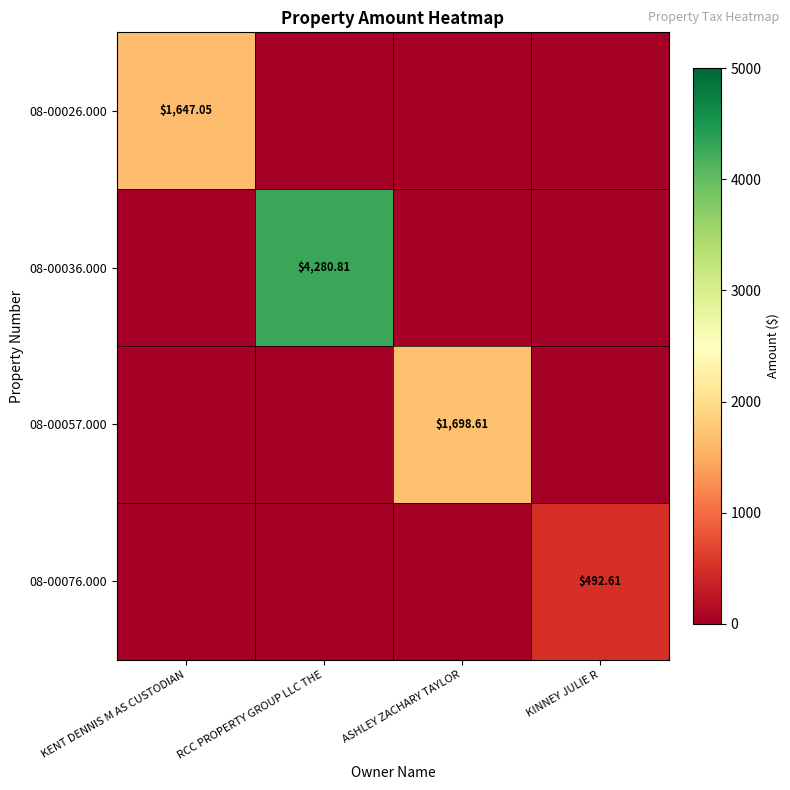

Which series has the largest range (max minus min)?

08-00036.000